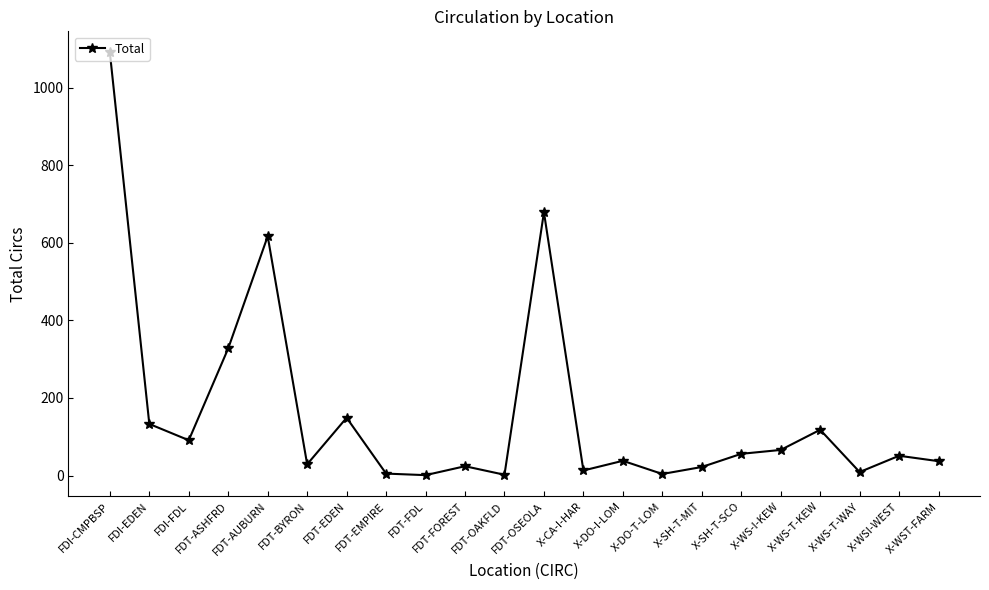

Where is the first local maximum?

FDT-AUBURN